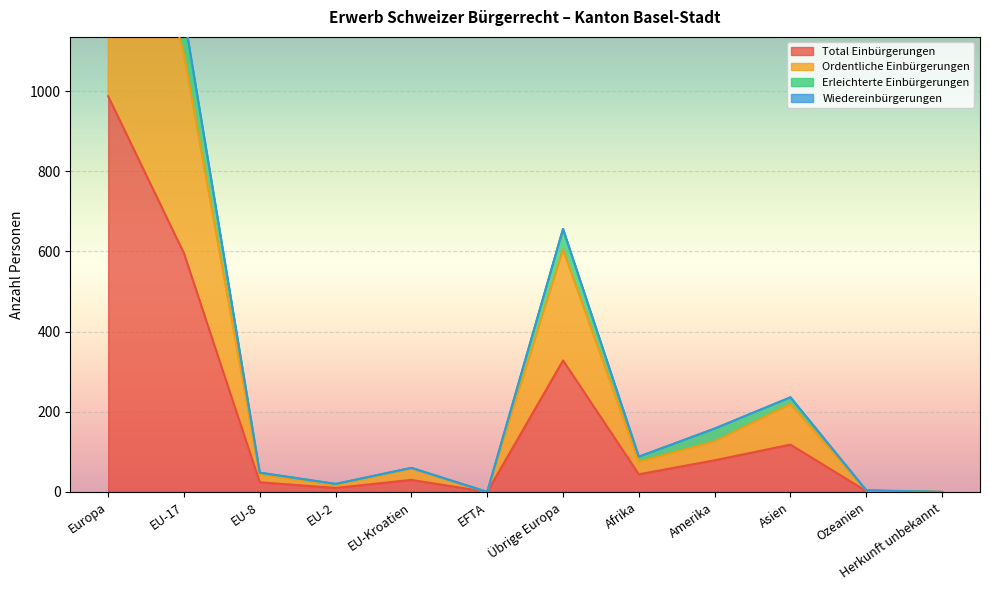

Which category has the highest value in the Total Einbürgerungen series?

Europa